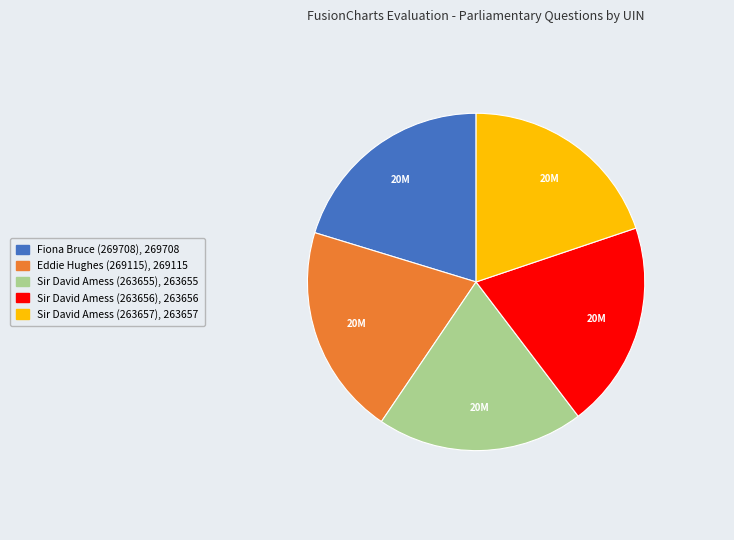

Approximately how many times larger is the value at Sir David Amess (263655) compared to Sir David Amess (263656)?

1.0